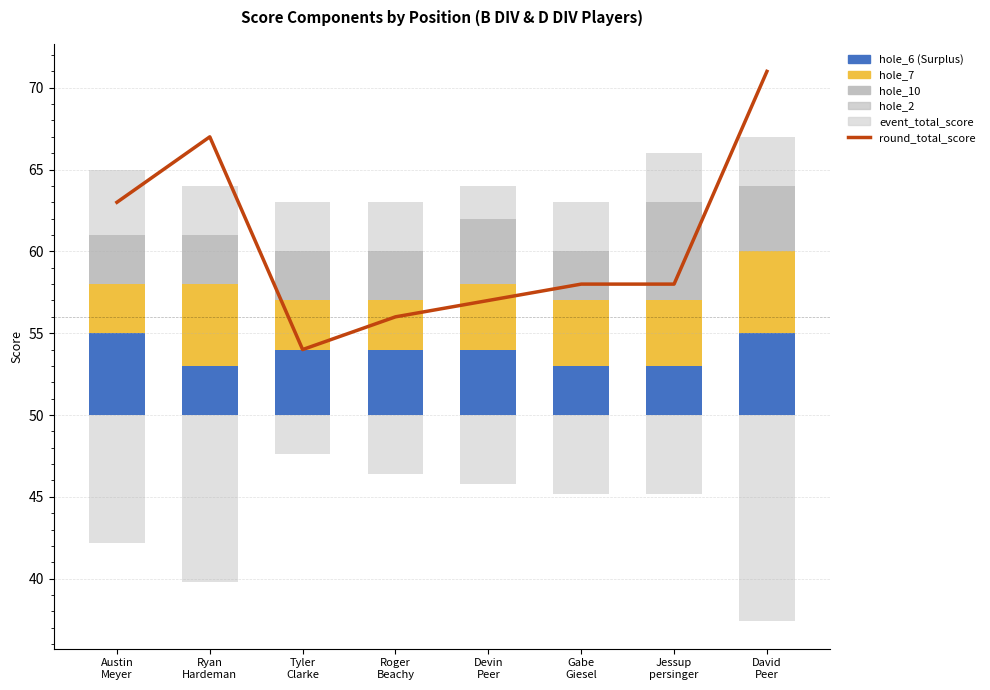

How many hole_6 values are between 3 and 5?

8